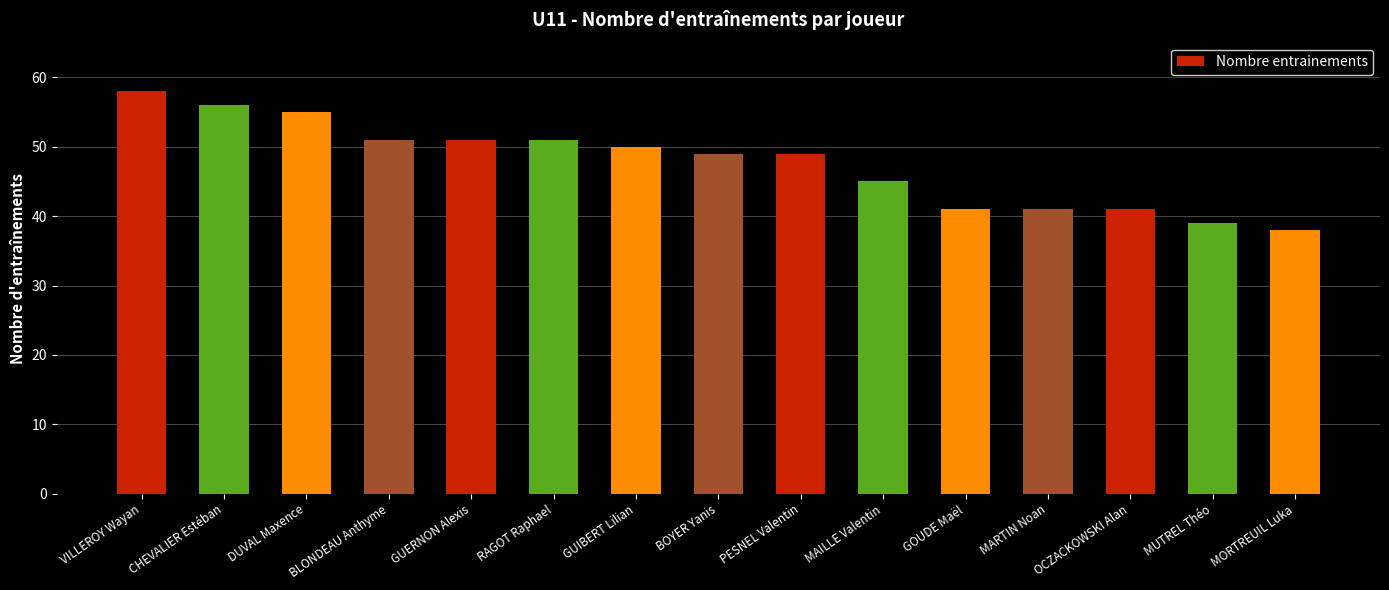

How many bars are there in total?

15